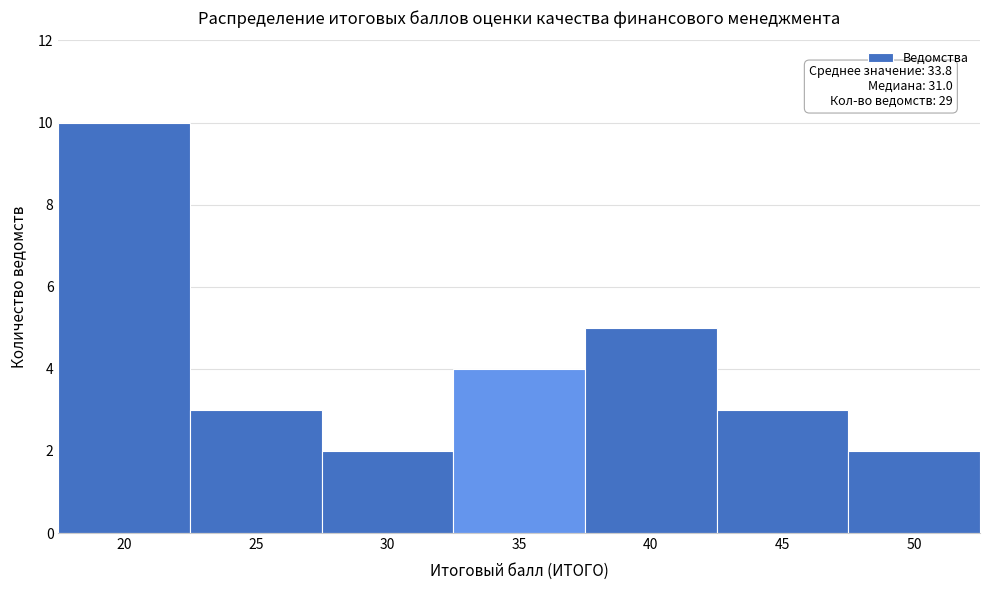

Reading left to right, list all the values displayed in this chart.

20=10	25=3	30=2	35=4	40=5	45=3	50=2